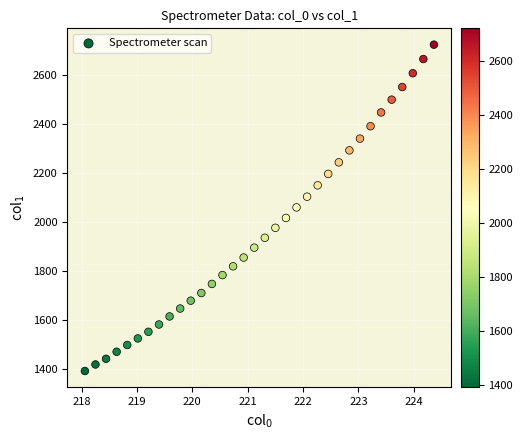

What is the range of Y values (max minus min)?

1331.2